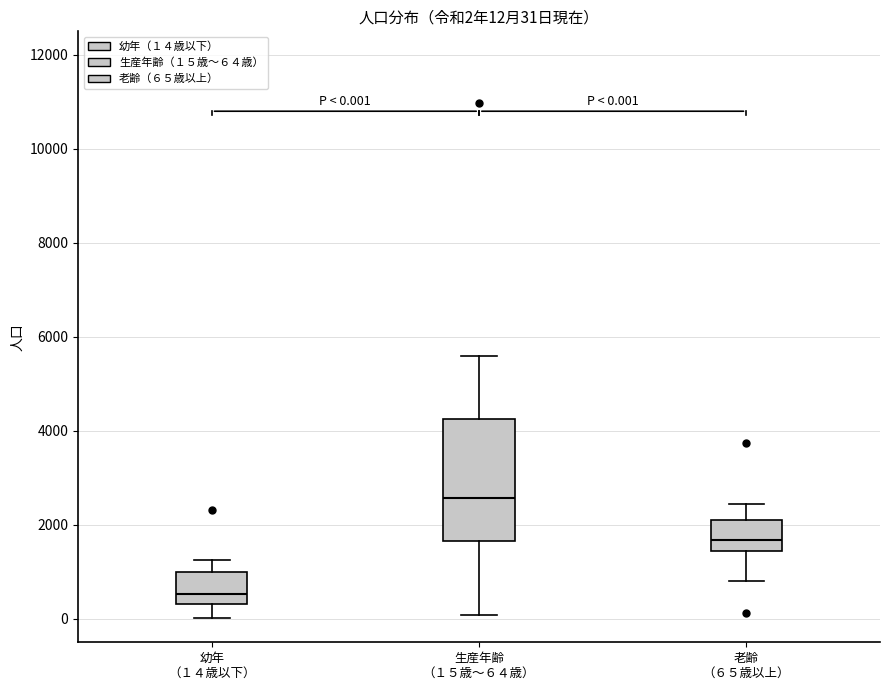

Which box is the tallest, from its lower edge to its upper edge?

生産年齢 （１５歳～６４歳）